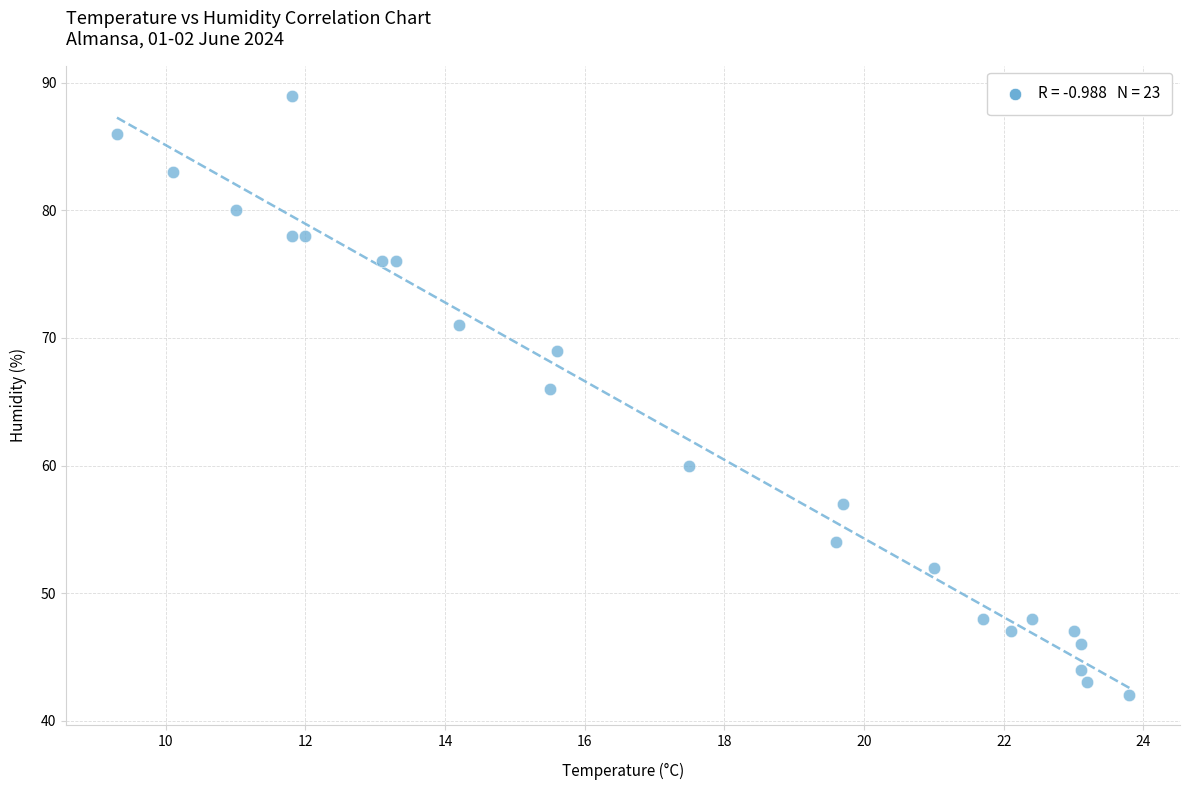

What is the range of Y values (max minus min)?

47